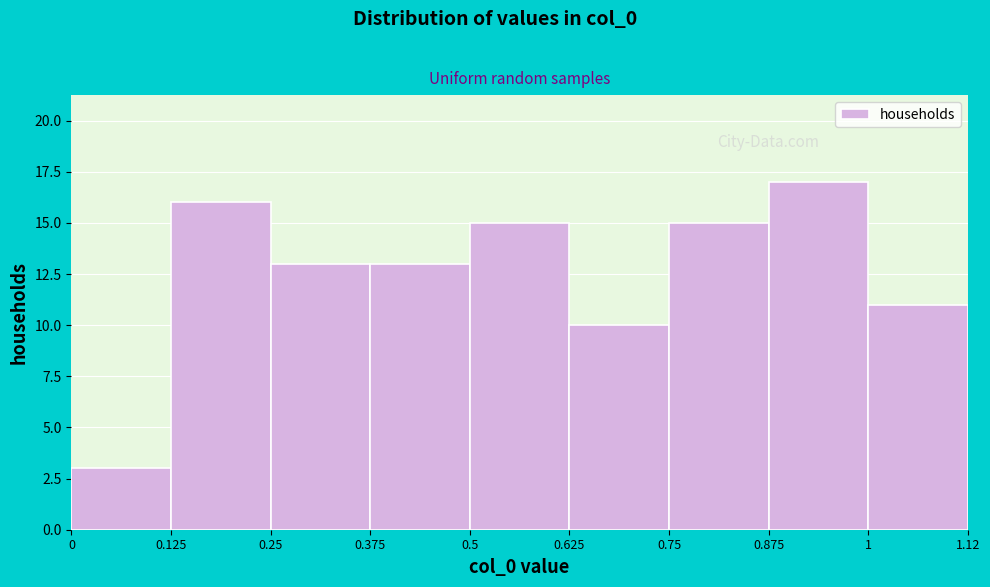

Reading left to right, transcribe this chart: for each bar, give the range it covers on the x-axis and its height. The values are not printed on the chart, so give them approximately, as read against the axis.

0 to 0.125: 3
0.125 to 0.25: 16
0.25 to 0.375: 13
0.375 to 0.5: 13
0.5 to 0.625: 15
0.625 to 0.75: 10
0.75 to 0.875: 15
0.875 to 1: 17
1 to 1.12: 11